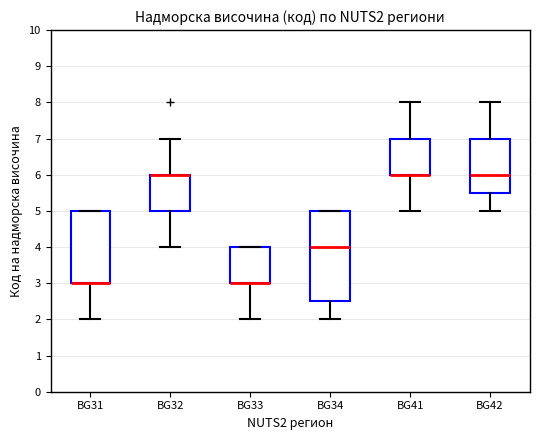

Reading left to right, transcribe this box plot: for each box, give where its median line is, the range the box spans, and where its two whiskers end, as read against the y-axis. The values are not printed on the chart, so give them approximately, as read against the axis.

BG31: median 3.0 (drawn on the box's lower edge), box 3.0 to 5.0, whiskers 2.0 to 5.0
BG32: median 6.0 (drawn on the box's upper edge), box 5.0 to 6.0, whiskers 4.0 to 7.0
BG33: median 3.0 (drawn on the box's lower edge), box 3.0 to 4.0, whiskers 2.0 to 4.0
BG34: median 4.0, box 2.5 to 5.0, whiskers 2.0 to 5.0
BG41: median 6.0 (drawn on the box's lower edge), box 6.0 to 7.0, whiskers 5.0 to 8.0
BG42: median 6.0, box 5.5 to 7.0, whiskers 5.0 to 8.0